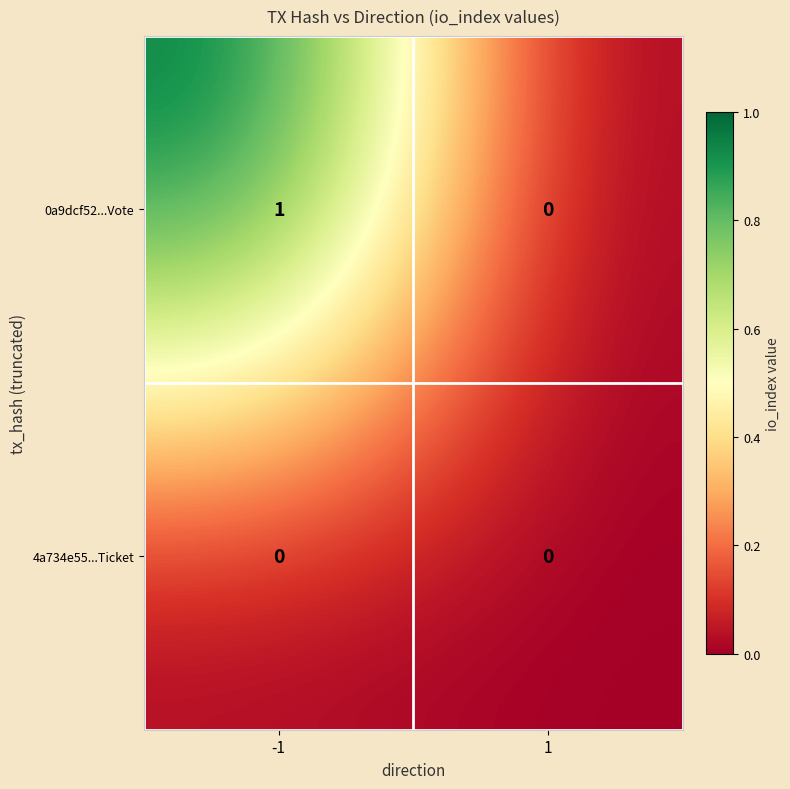

Between -1 and 1, which series saw the biggest shift?

0a9dcf52...Vote